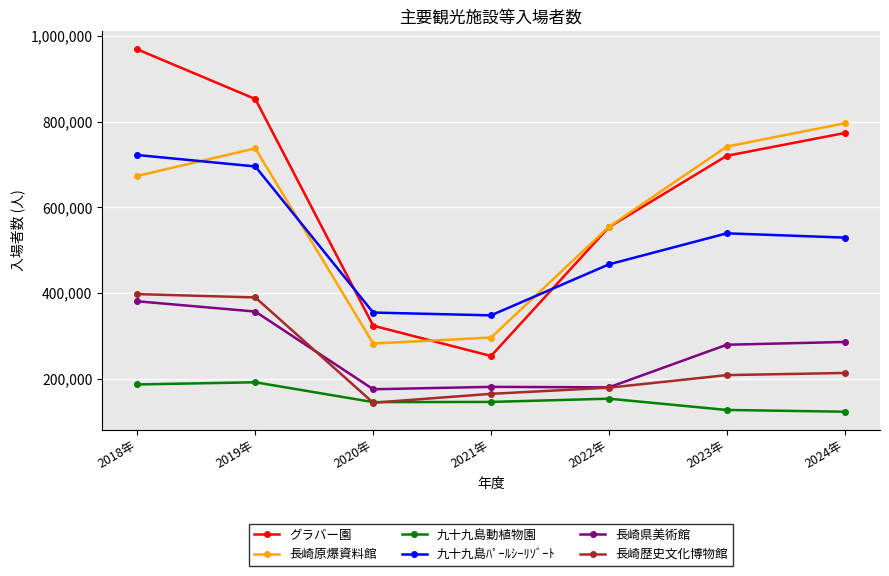

True or false: 長崎県美術館 and 九十九島ﾊﾟｰﾙｼｰﾘｿﾞｰﾄ intersect in this chart.

False